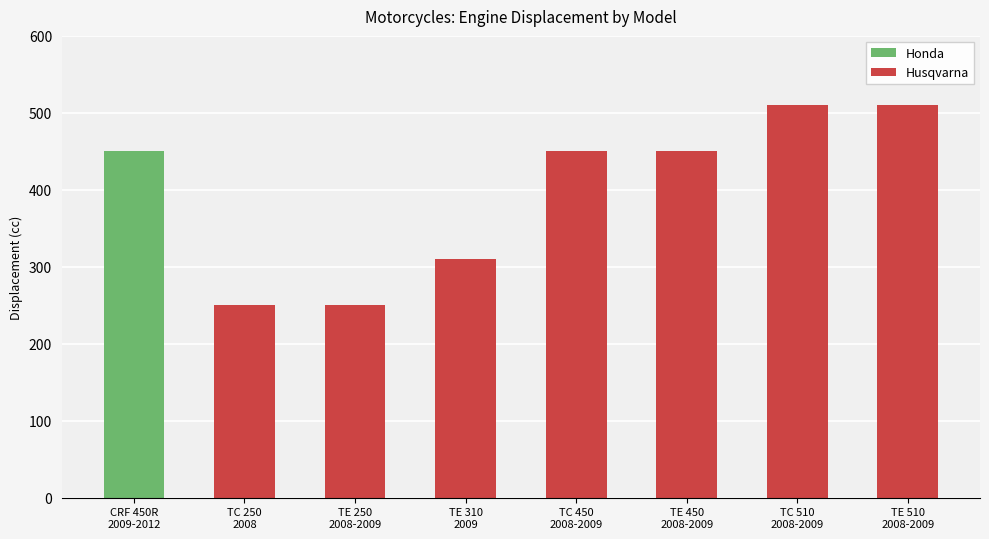

What is the value of the 2nd bar from the left?

250